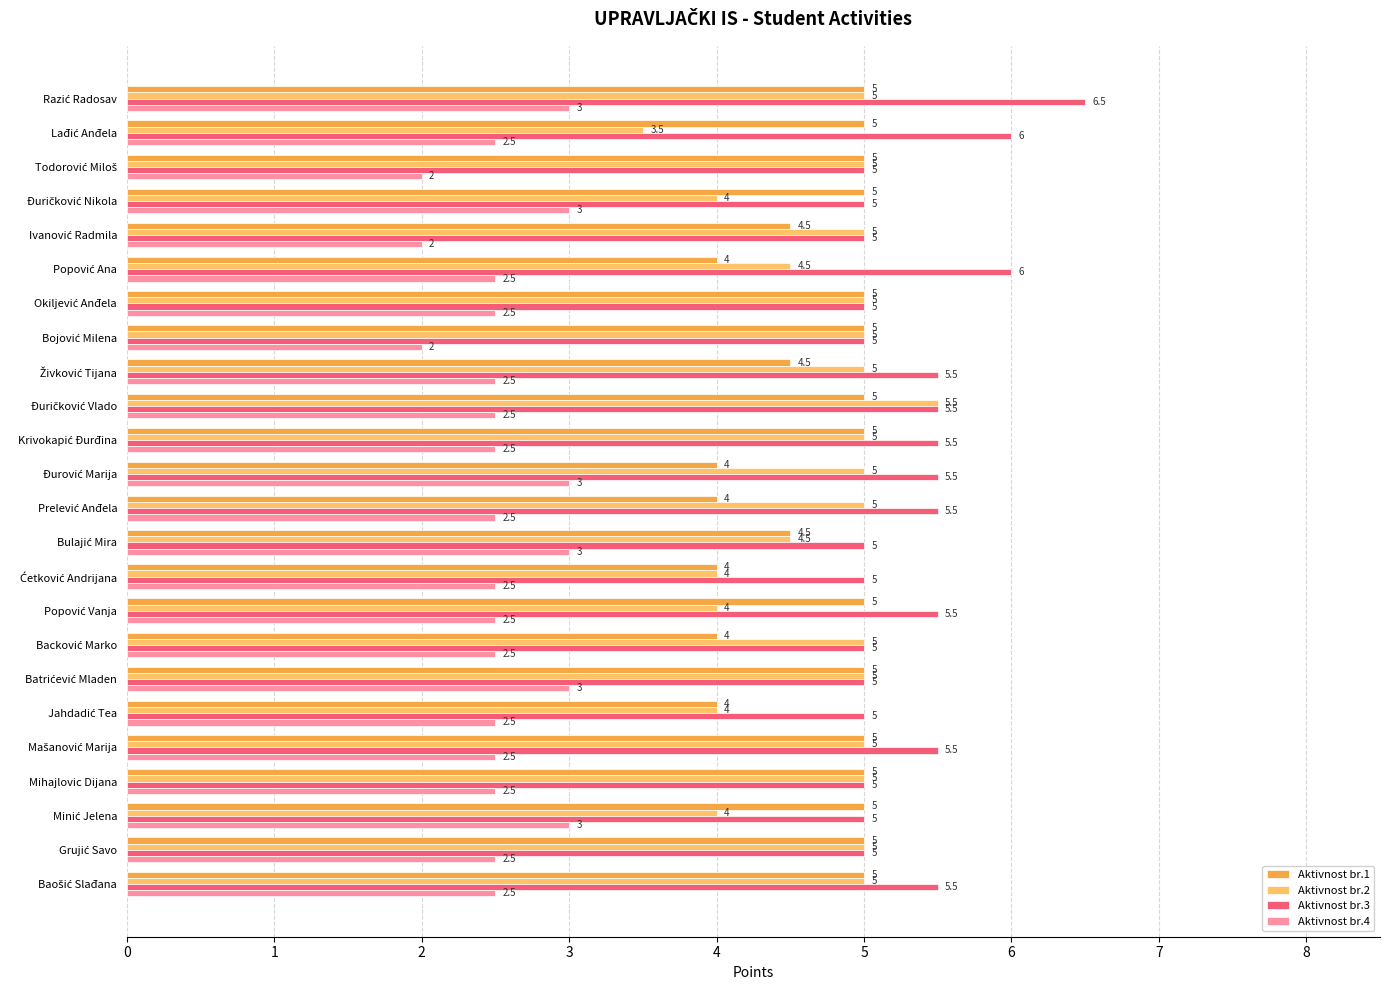

What is the difference between the maximum and minimum values in the Aktivnost br.4 series?

1.0